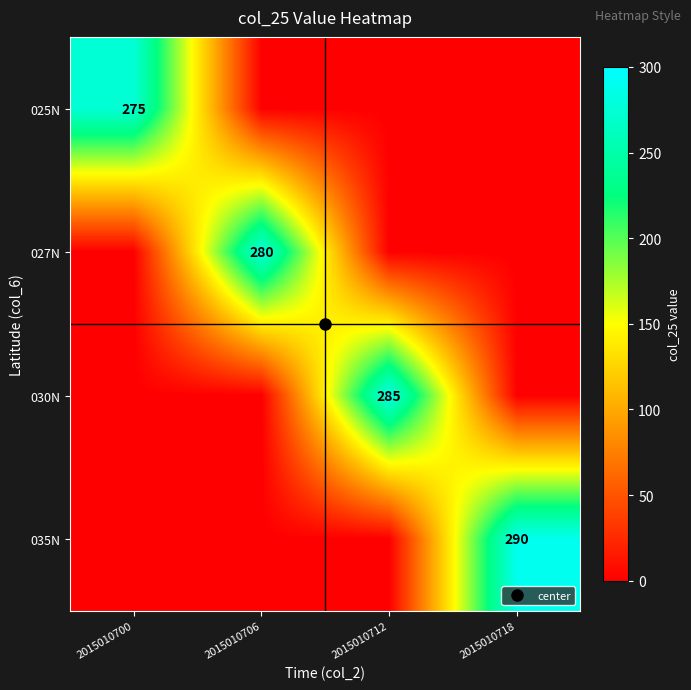

The value of 025N at 2015010712 is 0. True or false?

True